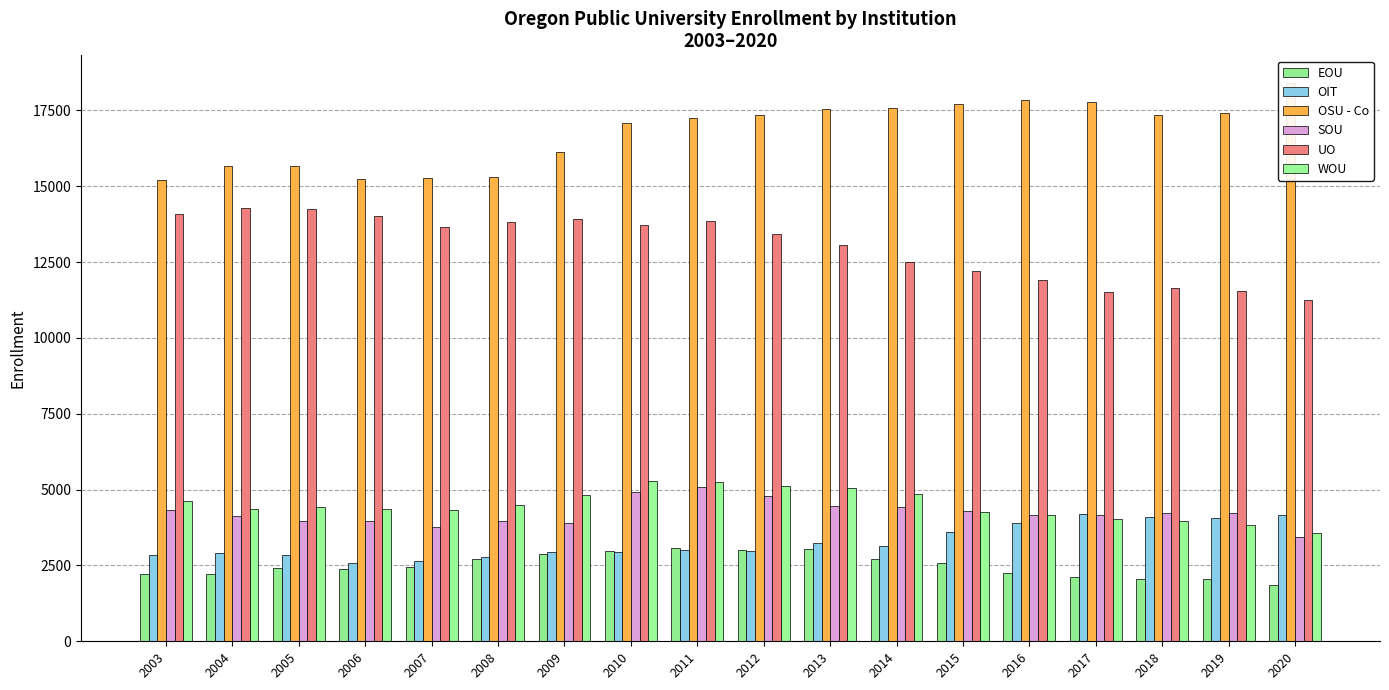

Reading left to right, transcribe all the data shown in this chart.

EOU: 2209	2202	2415	2384	2440	2697	2883	2977	3066	3005	3052	2702	2570	2237	2121	2047	2037	1864
OIT: 2852	2906	2839	2583	2660	2785	2943	2945	3024	2990	3238	3157	3588	3915	4187	4083	4079	4155
OSU - Co: 15215	15682	15680	15224	15282	15307	16116	17092	17263	17363	17544	17576	17727	17841	17786	17340	17416	18396
SOU: 4331	4120	3971	3959	3774	3970	3890	4924	5091	4803	4459	4424	4305	4170	4158	4232	4237	3450
UO: 14080	14274	14251	14033	13665	13835	13924	13719	13847	13431	13060	12510	12222	11914	11507	11654	11540	11240
WOU: 4629	4369	4428	4370	4317	4496	4810	5268	5246	5127	5056	4853	4259	4166	4028	3961	3839	3580